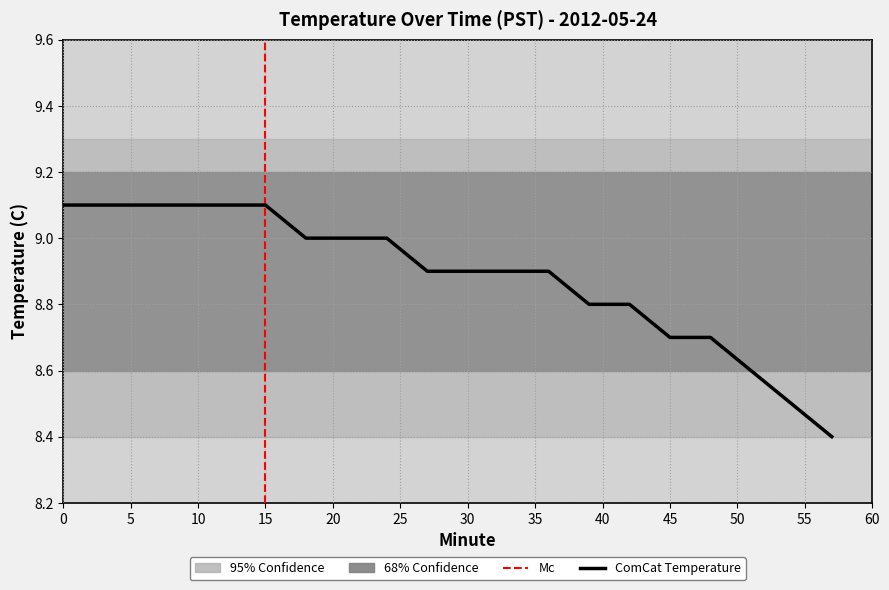

True or false: there are more than 1 points higher than both neighbors.

False